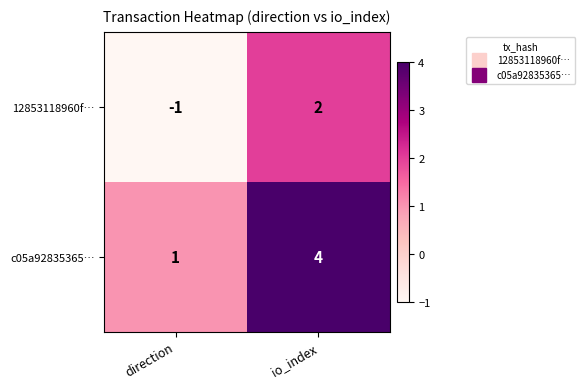

Where is c05a92835365… nearest to the value 2?

direction